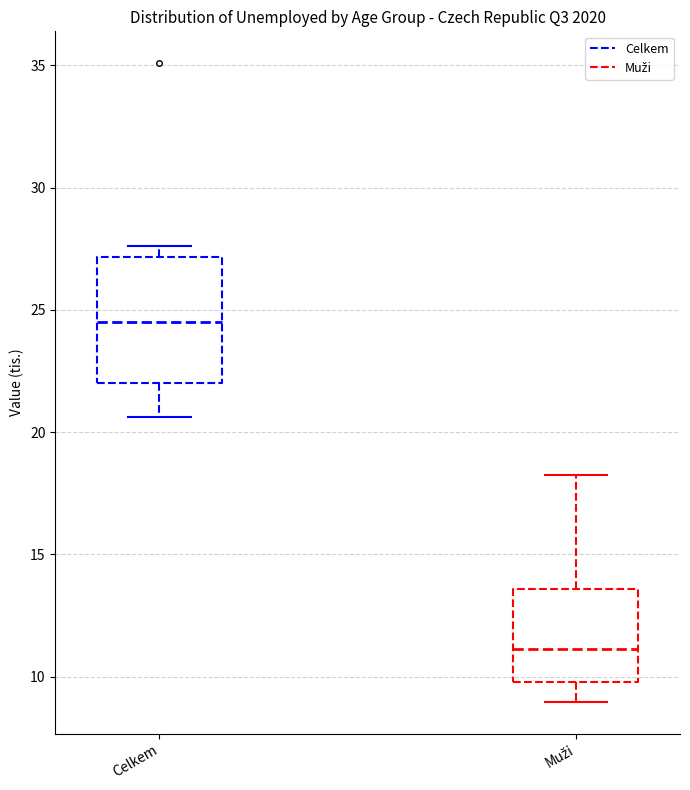

Reading left to right, transcribe this box plot: for each box, give where its median line is, the range the box spans, and where its two whiskers end, as read against the y-axis. The values are not printed on the chart, so give them approximately, as read against the axis.

Celkem: median 24.5, box 22.0 to 27.0, whiskers 20.5 to 27.5
Muži: median 11.0, box 10.0 to 13.5, whiskers 9.0 to 18.5